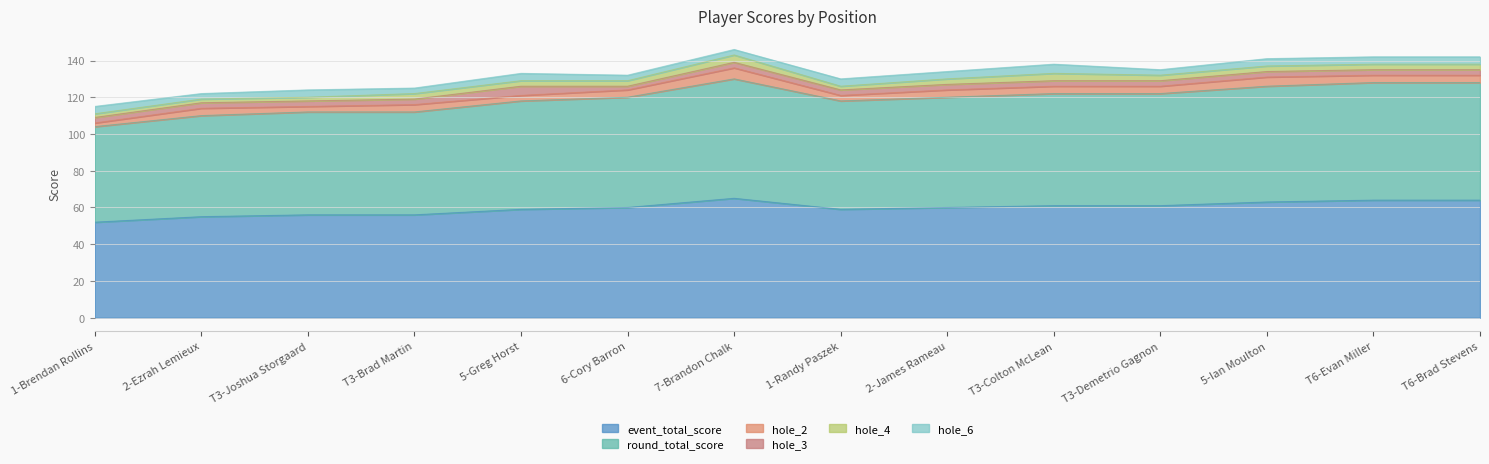

What is the sum of the hole_6 values at 6-Cory Barron and T3-Colton McLean?

8